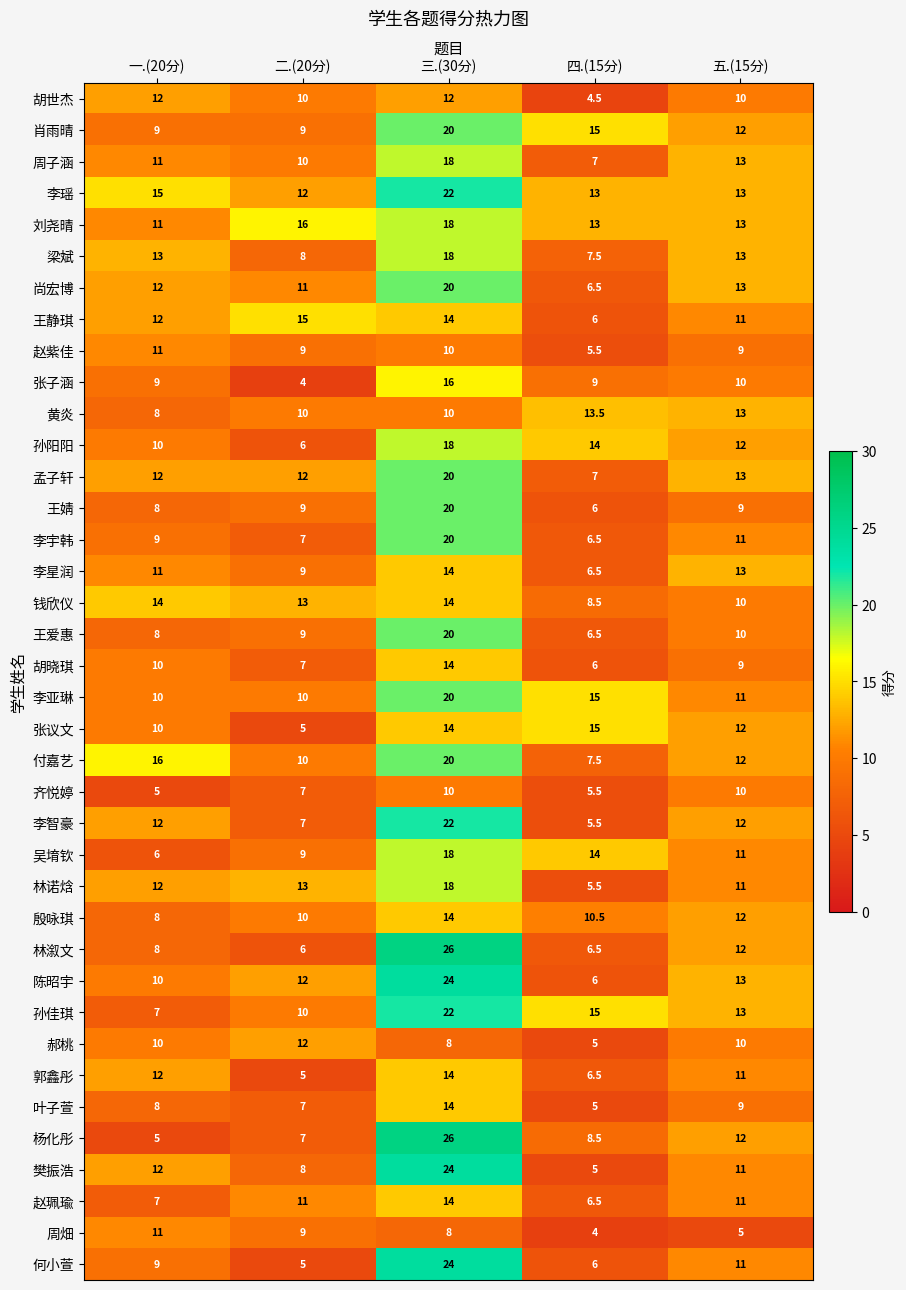

What is the smallest value displayed?

4.0